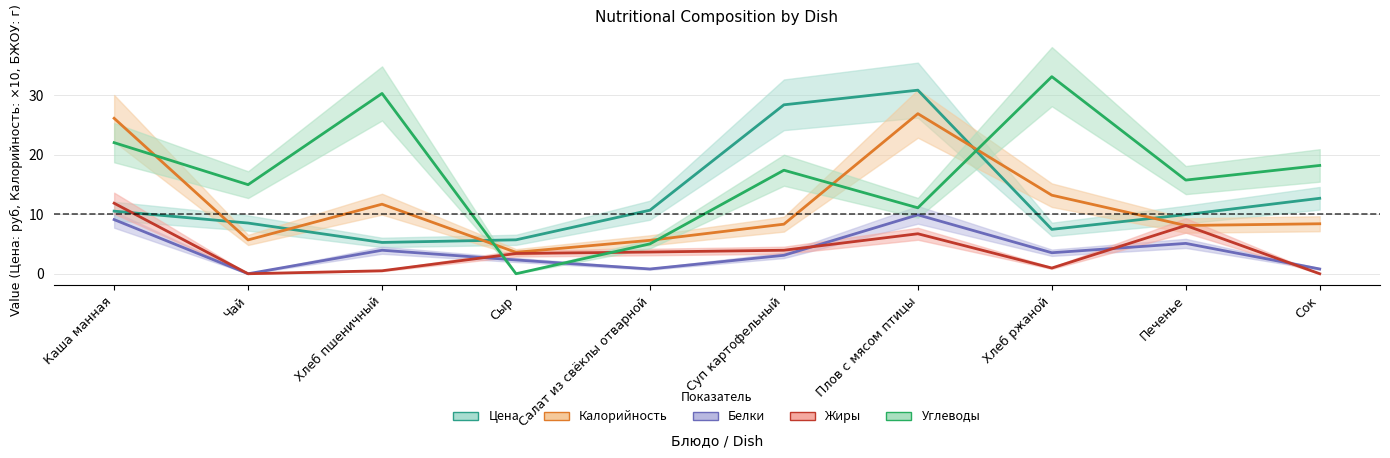

What is the sum of the Цена values at Сок and Каша манная?

23.2